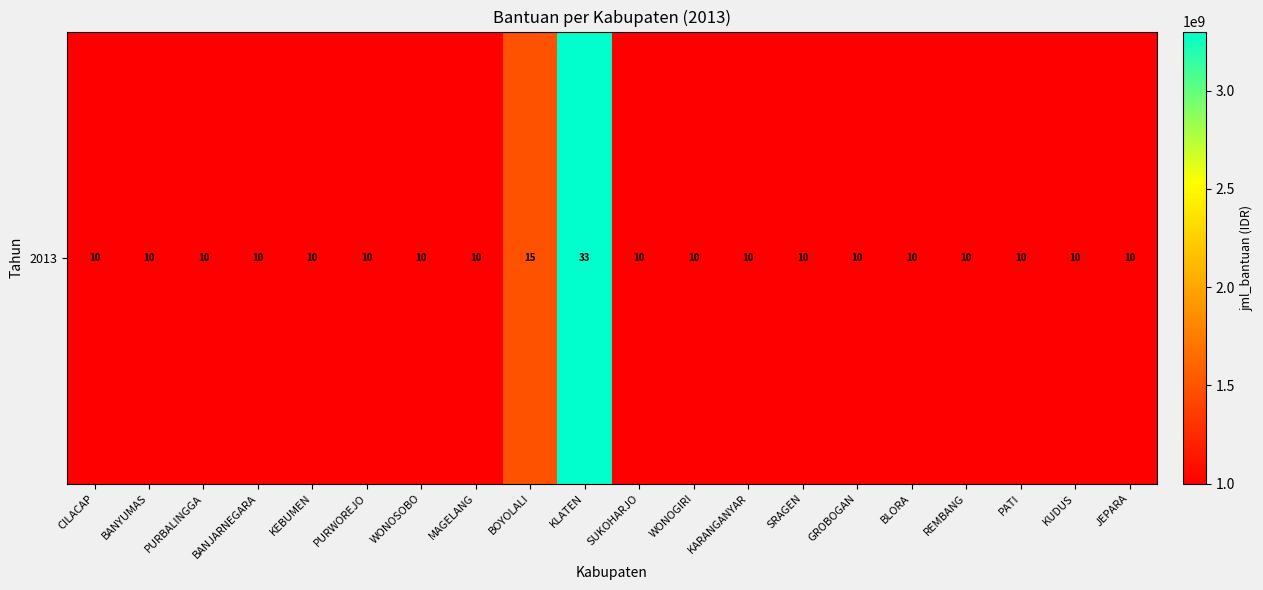

The value at KLATEN is 3300000000. True or false?

True